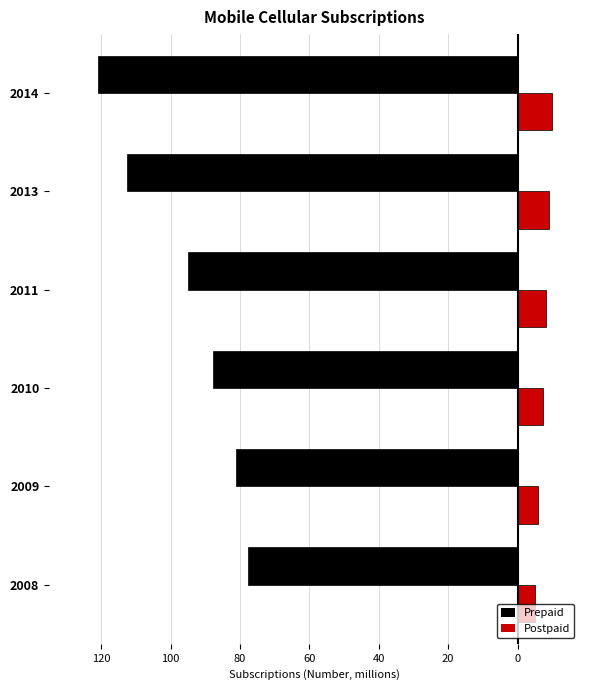

What are all the series names shown in the legend?

Prepaid, Postpaid